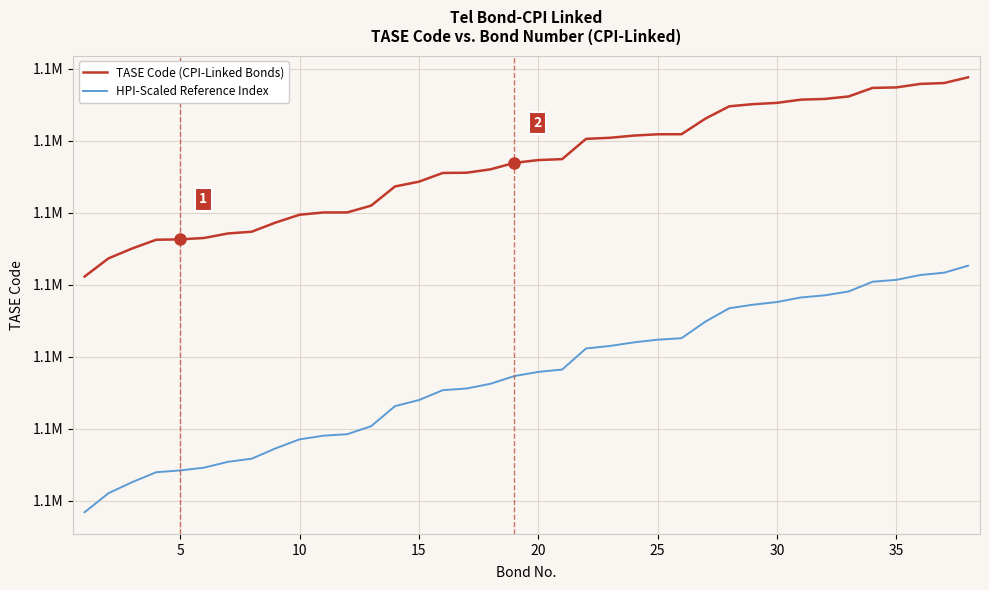

What are all the series names shown in the legend?

TASE Code (CPI-Linked Bonds), HPI-Scaled Reference Index